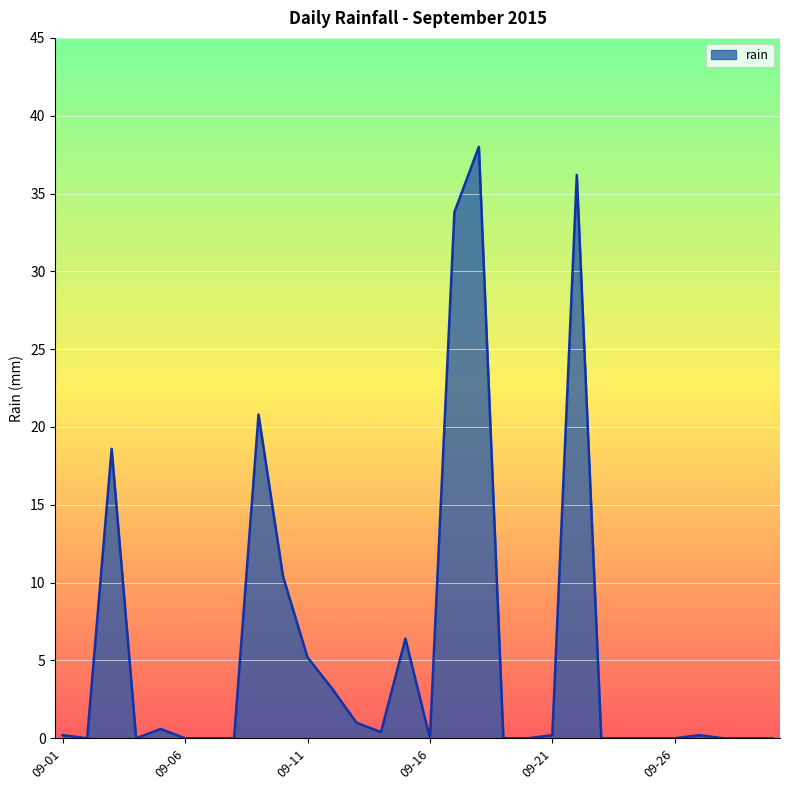

How many lines are shown in the chart?

1